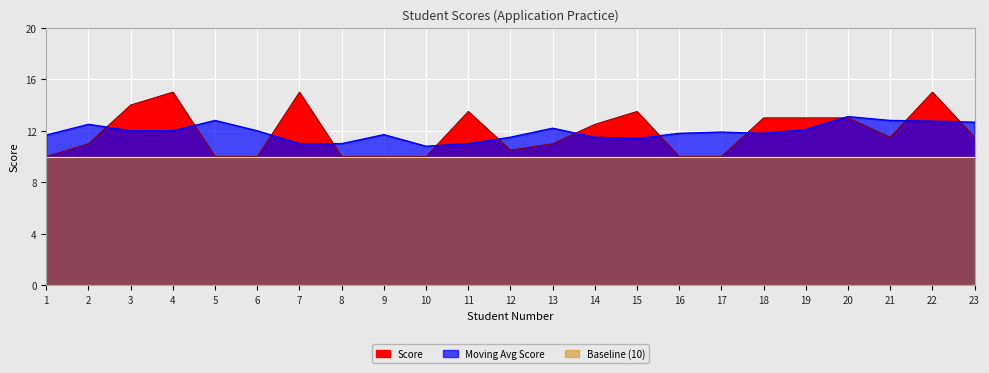

What value does the data have at 16?

10.0